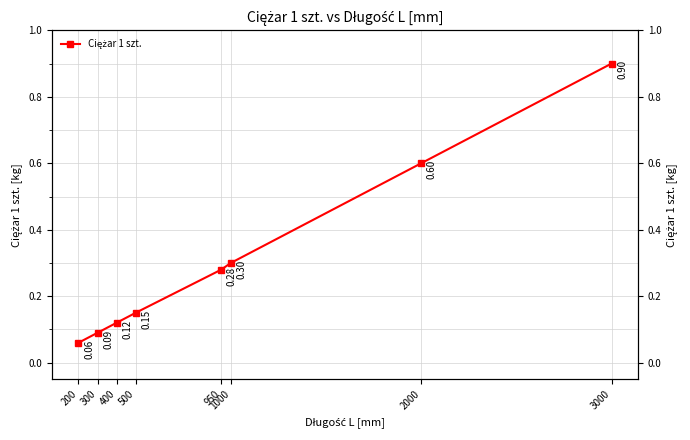

List the labels in order of value, smallest first.

200, 300, 400, 500, 950, 1000, 2000, 3000